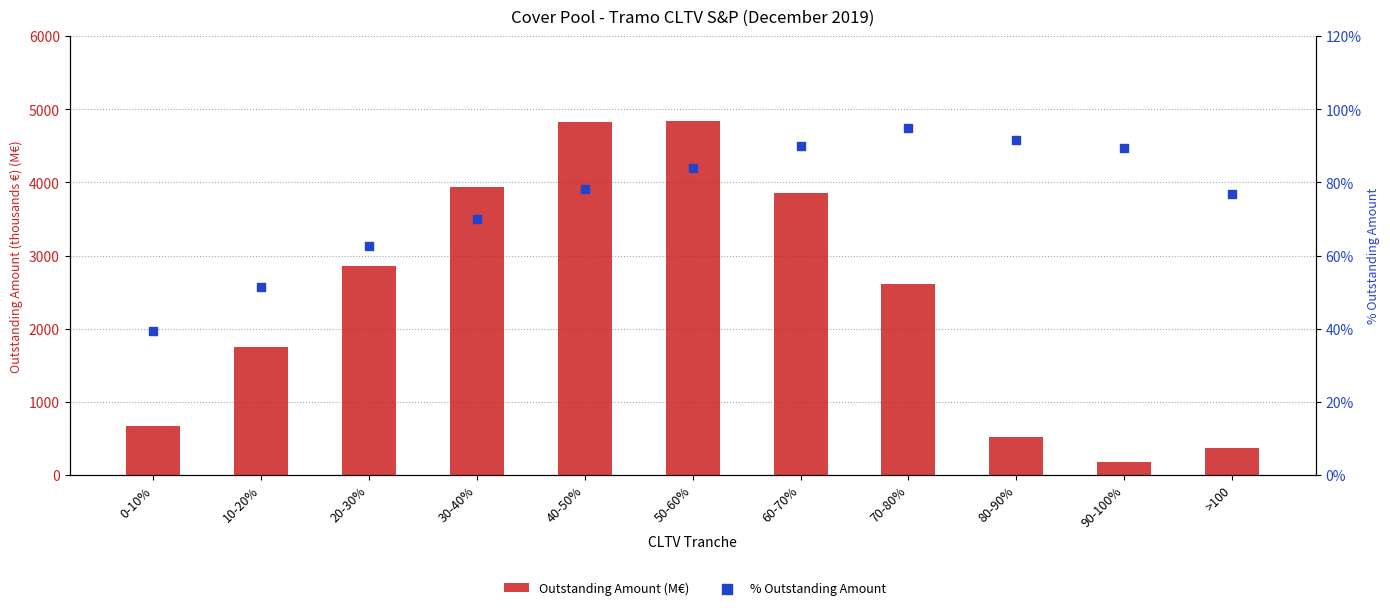

What is the total value across all series at 60-70%?

3941.5